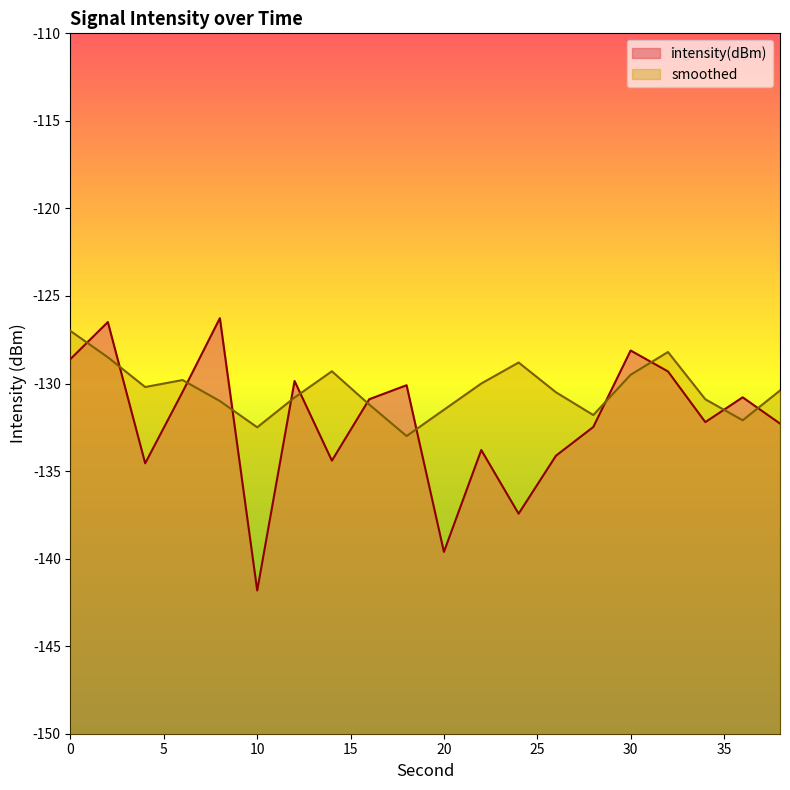

Which has a higher value, 28 or 26?

28